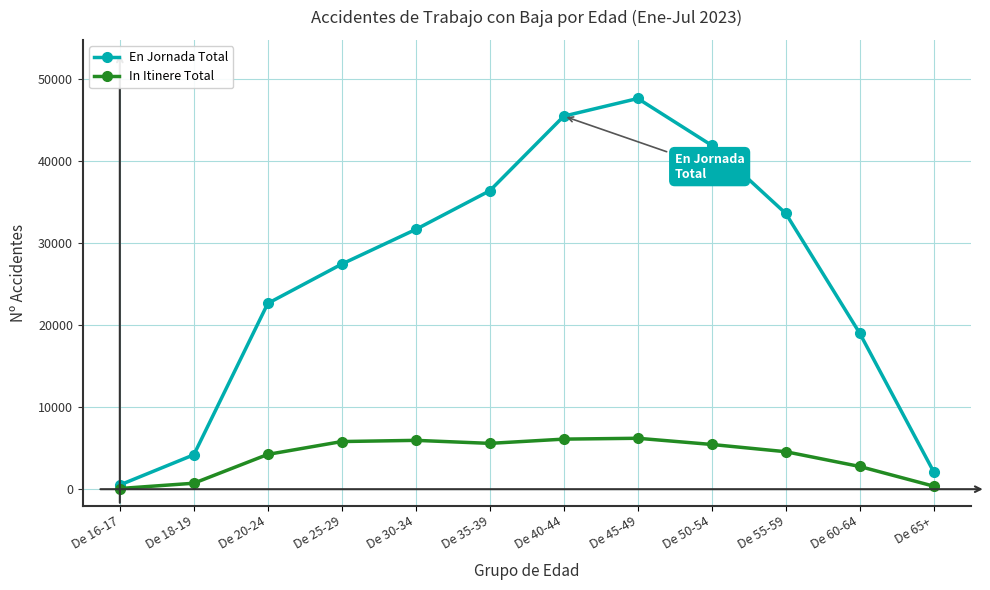

How many lines are shown in the chart?

2